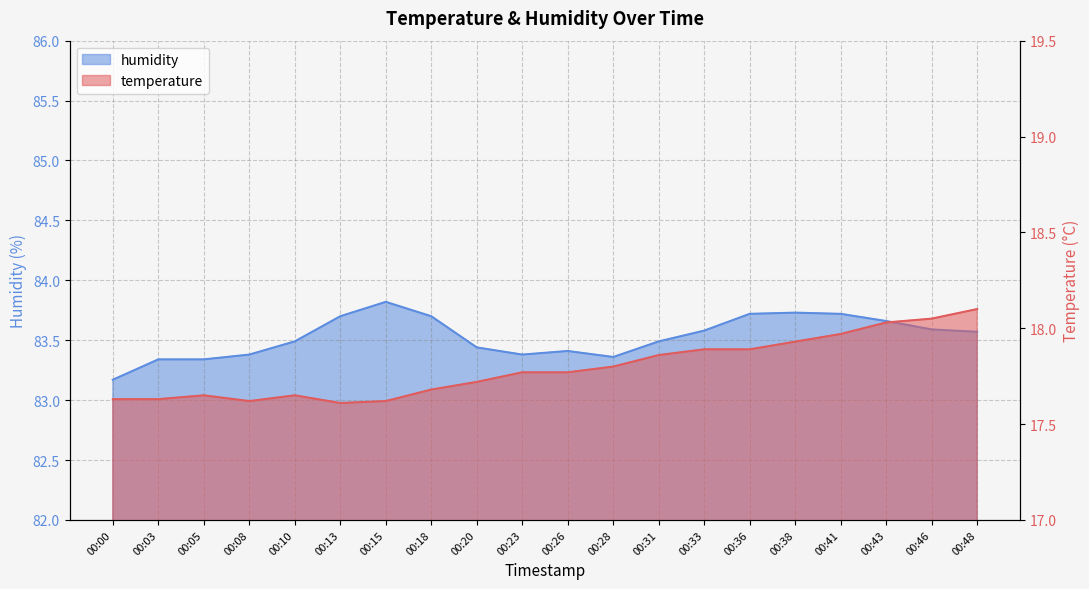

Where is the first local maximum for humidity?

00:15